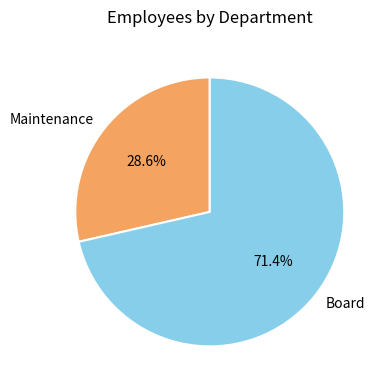

True or false: Board accounts for 86% of the total.

False